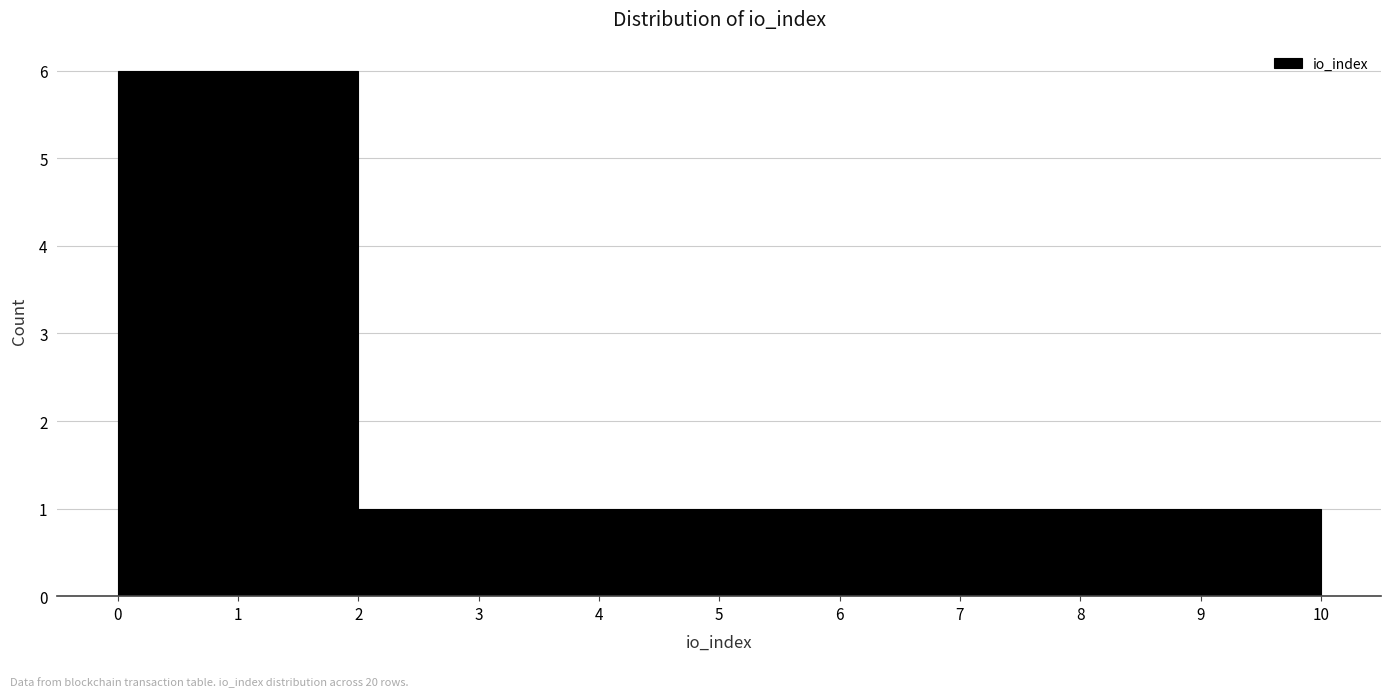

What is the height of the bar covering 9 to 10 on the x-axis? The values are not printed on the chart, so give them approximately, as read against the axis.

1